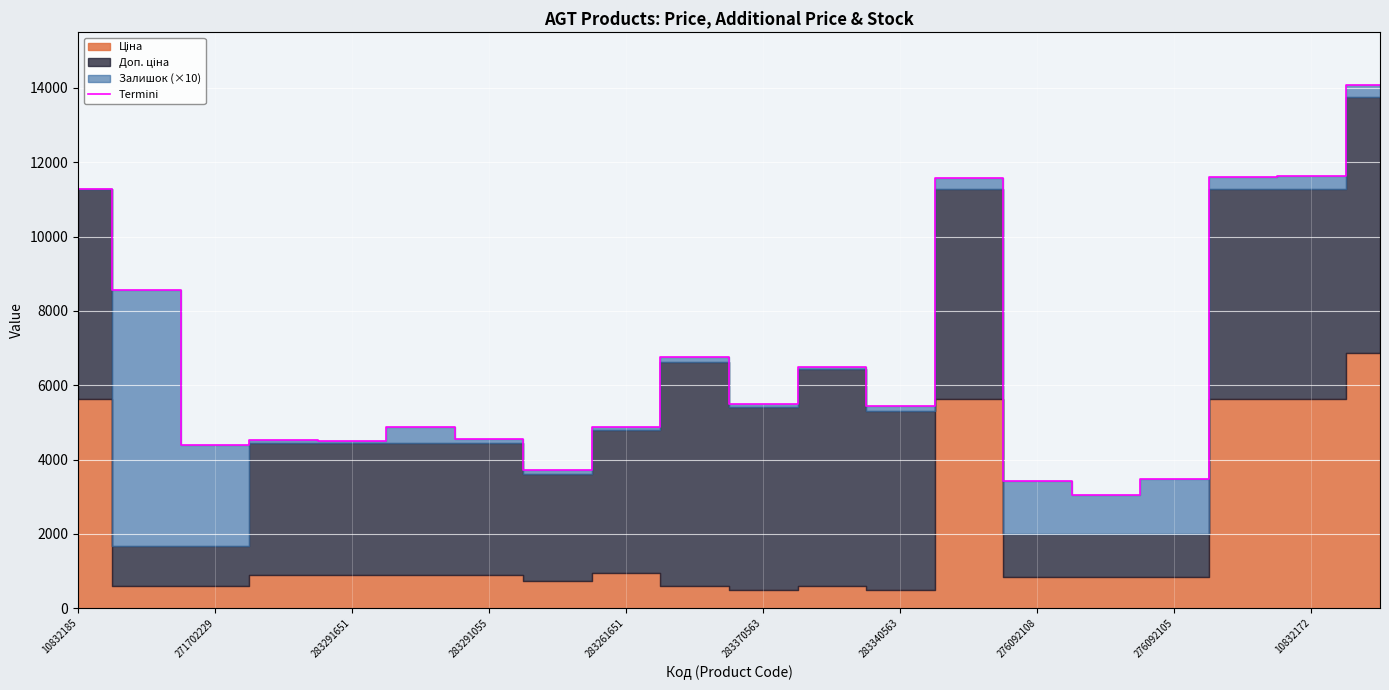

What is the sum of all values?

134278.2